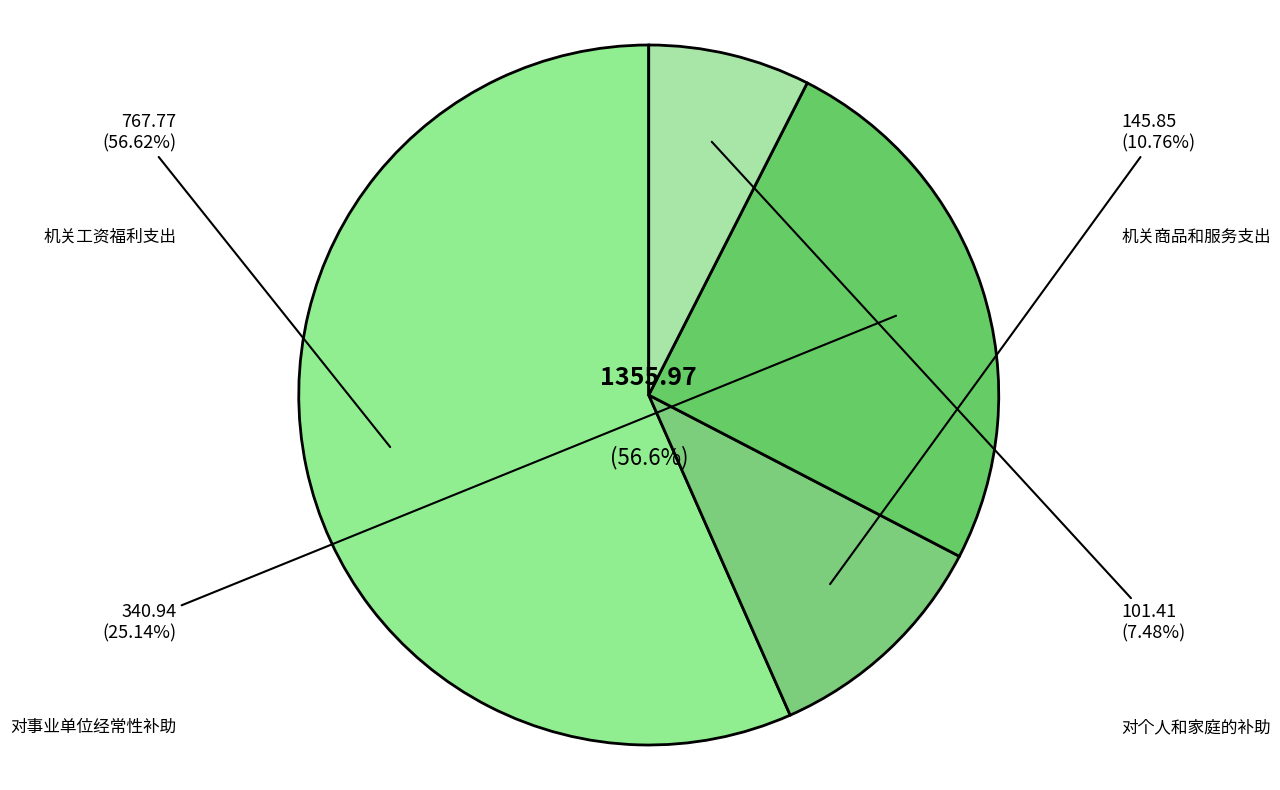

To the nearest percent, what is the combined percentage of 对个人和家庭的补助 and 机关工资福利支出?

64%